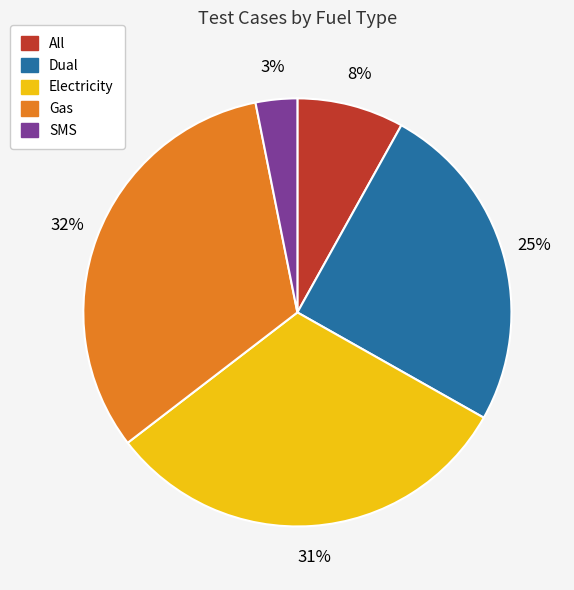

Is there any slice that represents more than half of the pie?

No